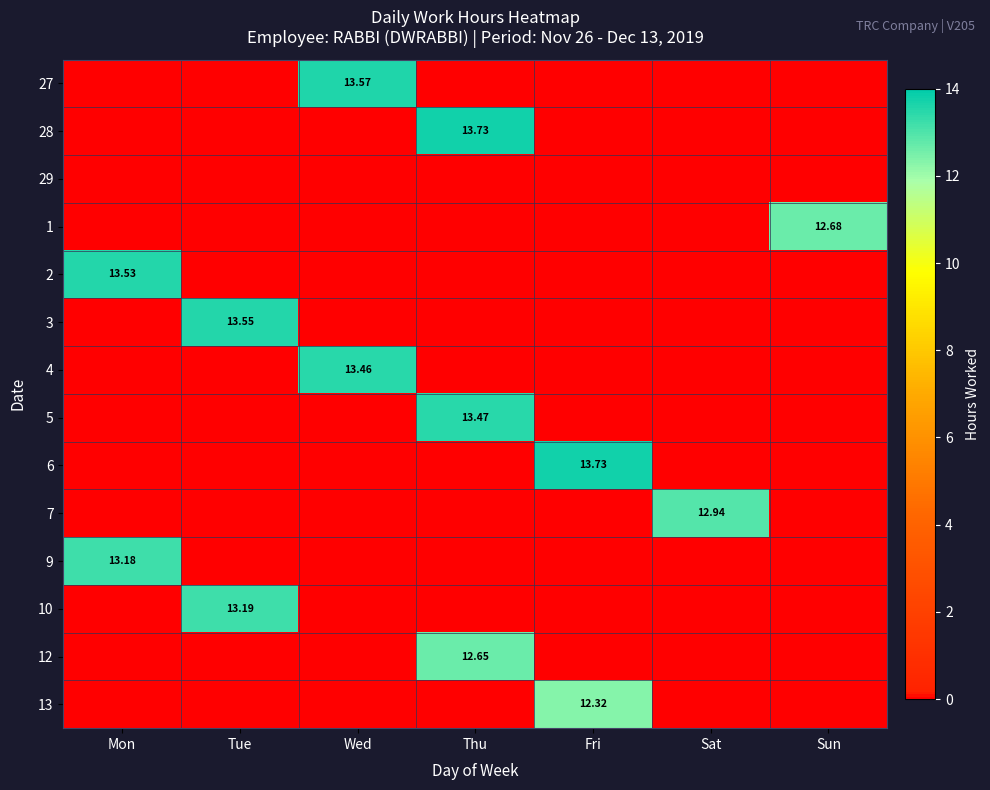

At Sun, list the series in order from smallest to largest.

27, 28, 29, 2, 3, 4, 5, 6, 7, 9, 10, 12, 13, 1